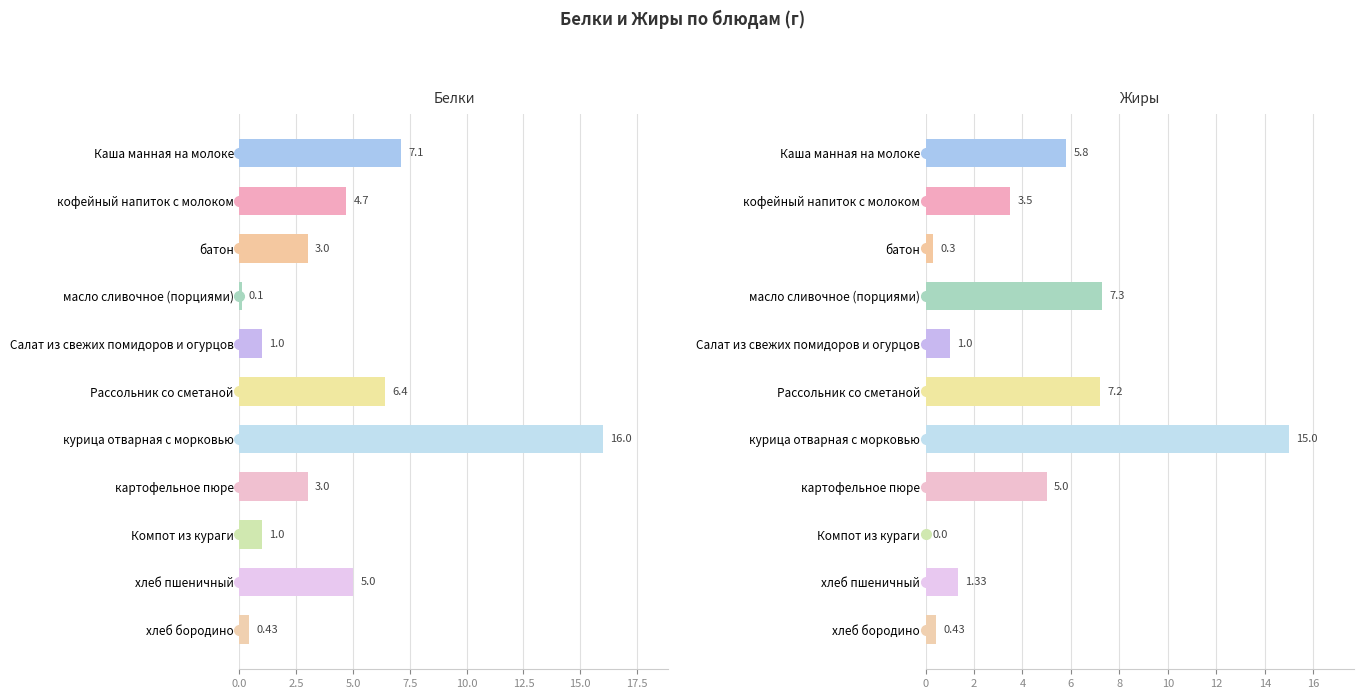

What is the sum of all Белки values?

47.7